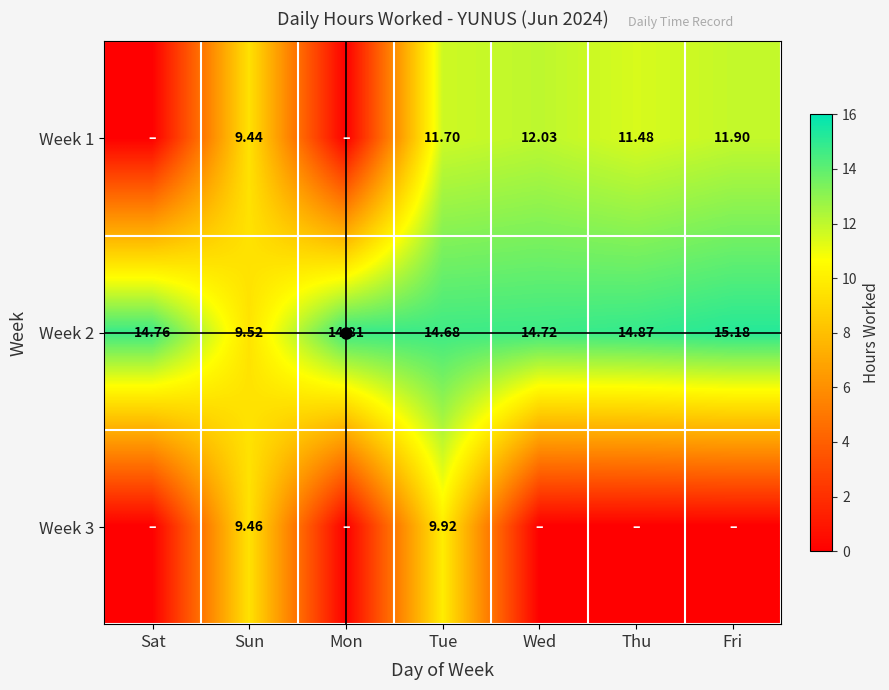

How many series are shown in this chart?

3